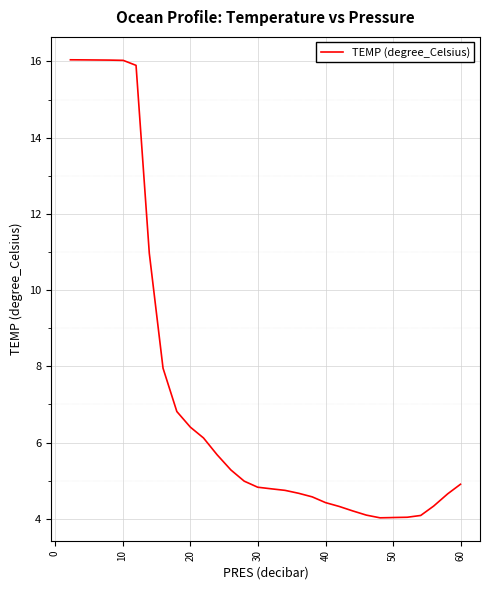

What is the minimum value shown in the chart?

4.0